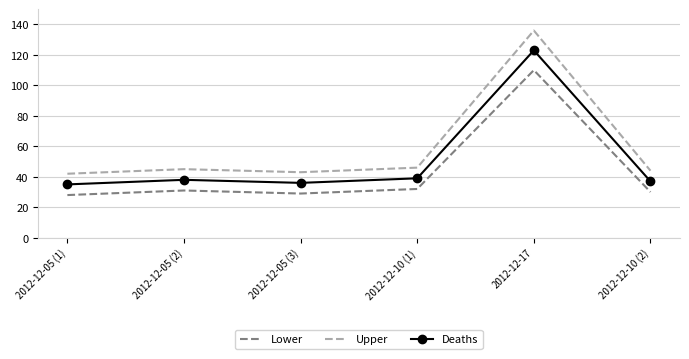

Read the Deaths value at 2012-12-10 (1), to the nearest 10.

40